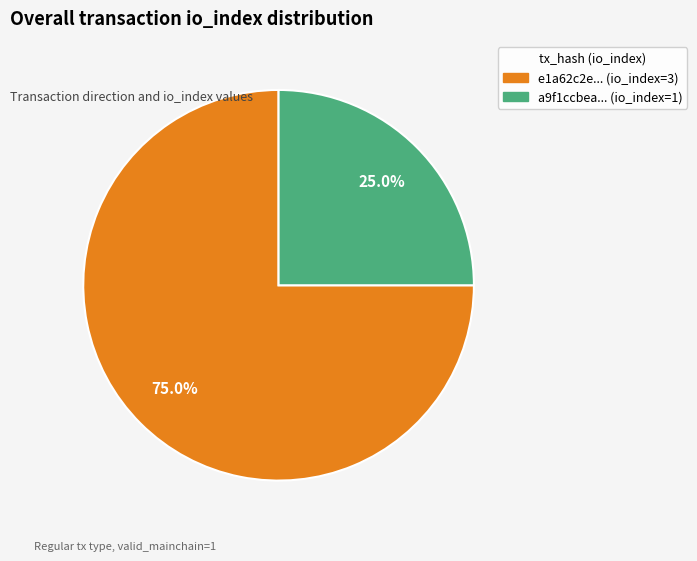

Is there a majority slice in this chart?

Yes